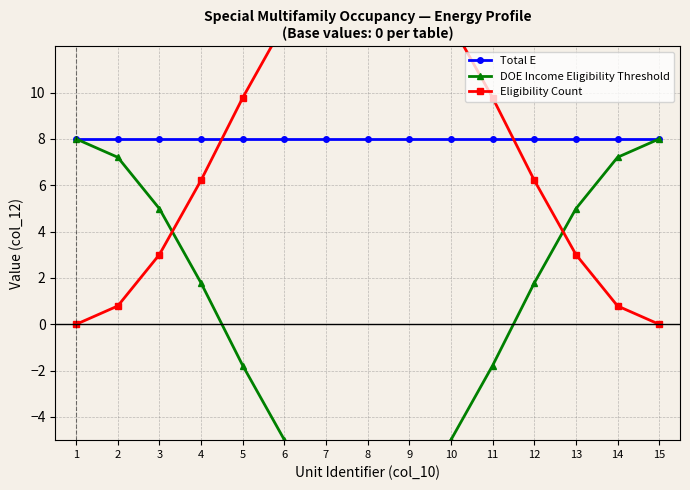

Reading left to right, extract all data points from this chart.

Total E: 8.0	8.0	8.0	8.0	8.0	8.0	8.0	8.0	8.0	8.0	8.0	8.0	8.0	8.0	8.0
DOE Income Eligibility Threshold: 8.0	7.2	5.0	1.8	-1.8	-5.0	-7.2	-8.0	-7.2	-5.0	-1.8	1.8	5.0	7.2	8.0
Eligibility Count: 0.0	0.8	3.0	6.2	9.8	13.0	15.2	16.0	15.2	13.0	9.8	6.2	3.0	0.8	0.0